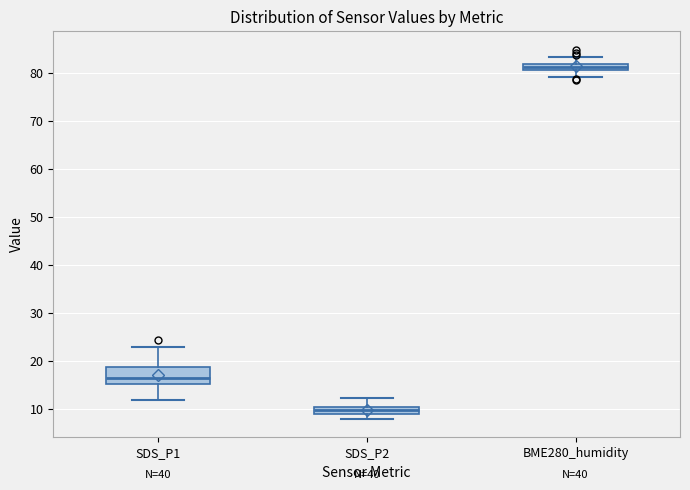

Which box is the tallest, from its lower edge to its upper edge?

SDS_P1